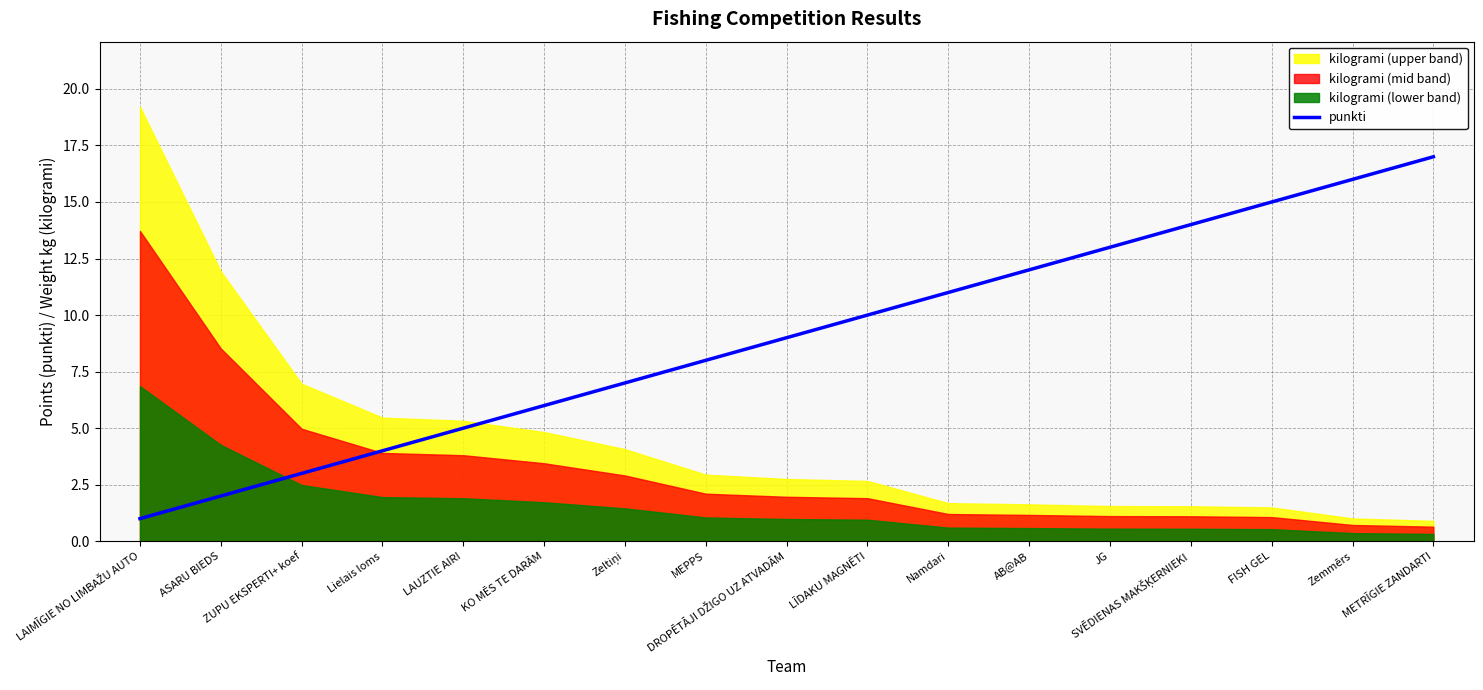

The value at ASARU BIEDS is 2. True or false?

True